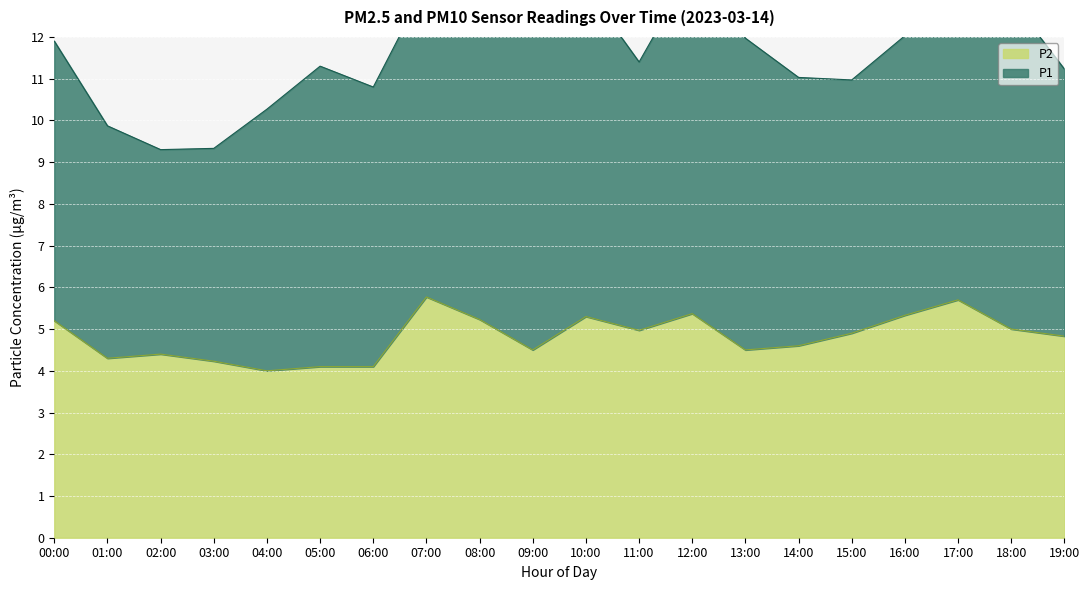

Is it true that the value at 06:00 is 1.2?

False